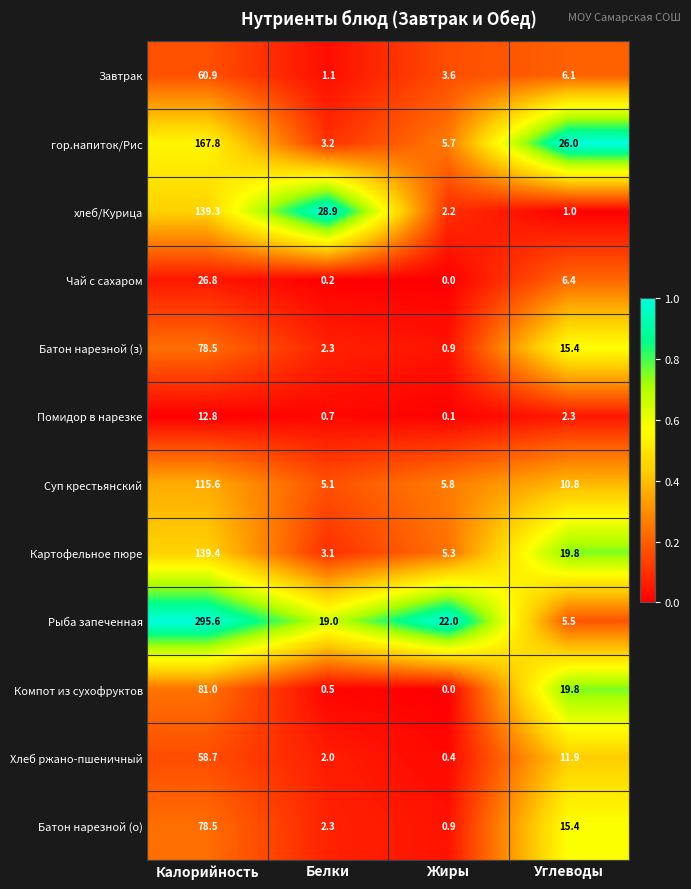

What is the greatest value displayed?

295.6